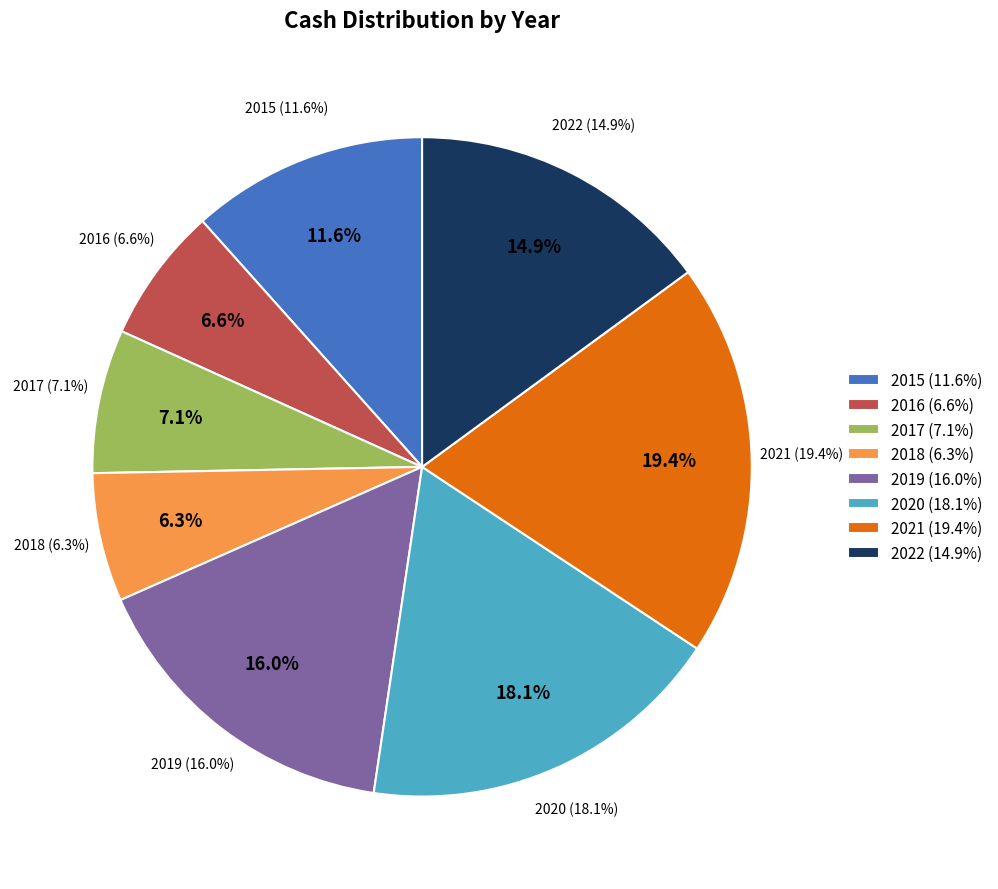

Does any single category account for the majority?

No